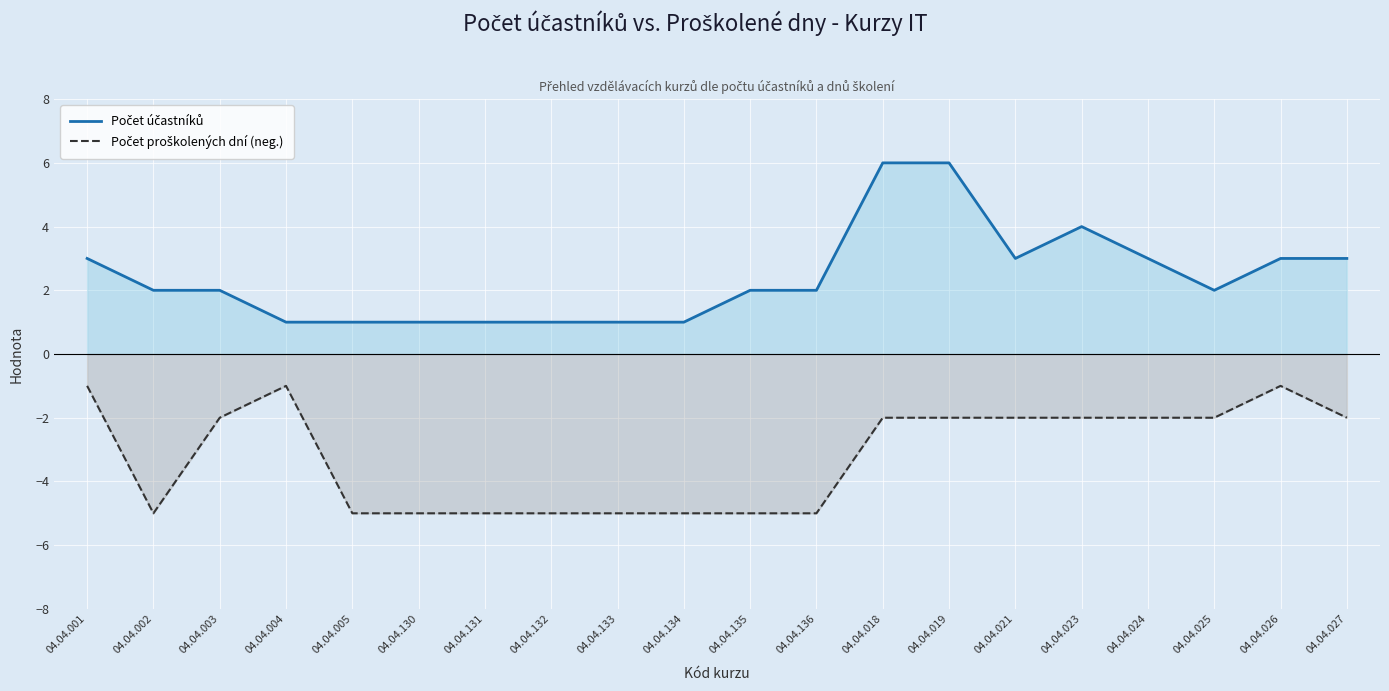

At which category does Počet proškolených dní (neg.) reach its first local peak?

04.04.004